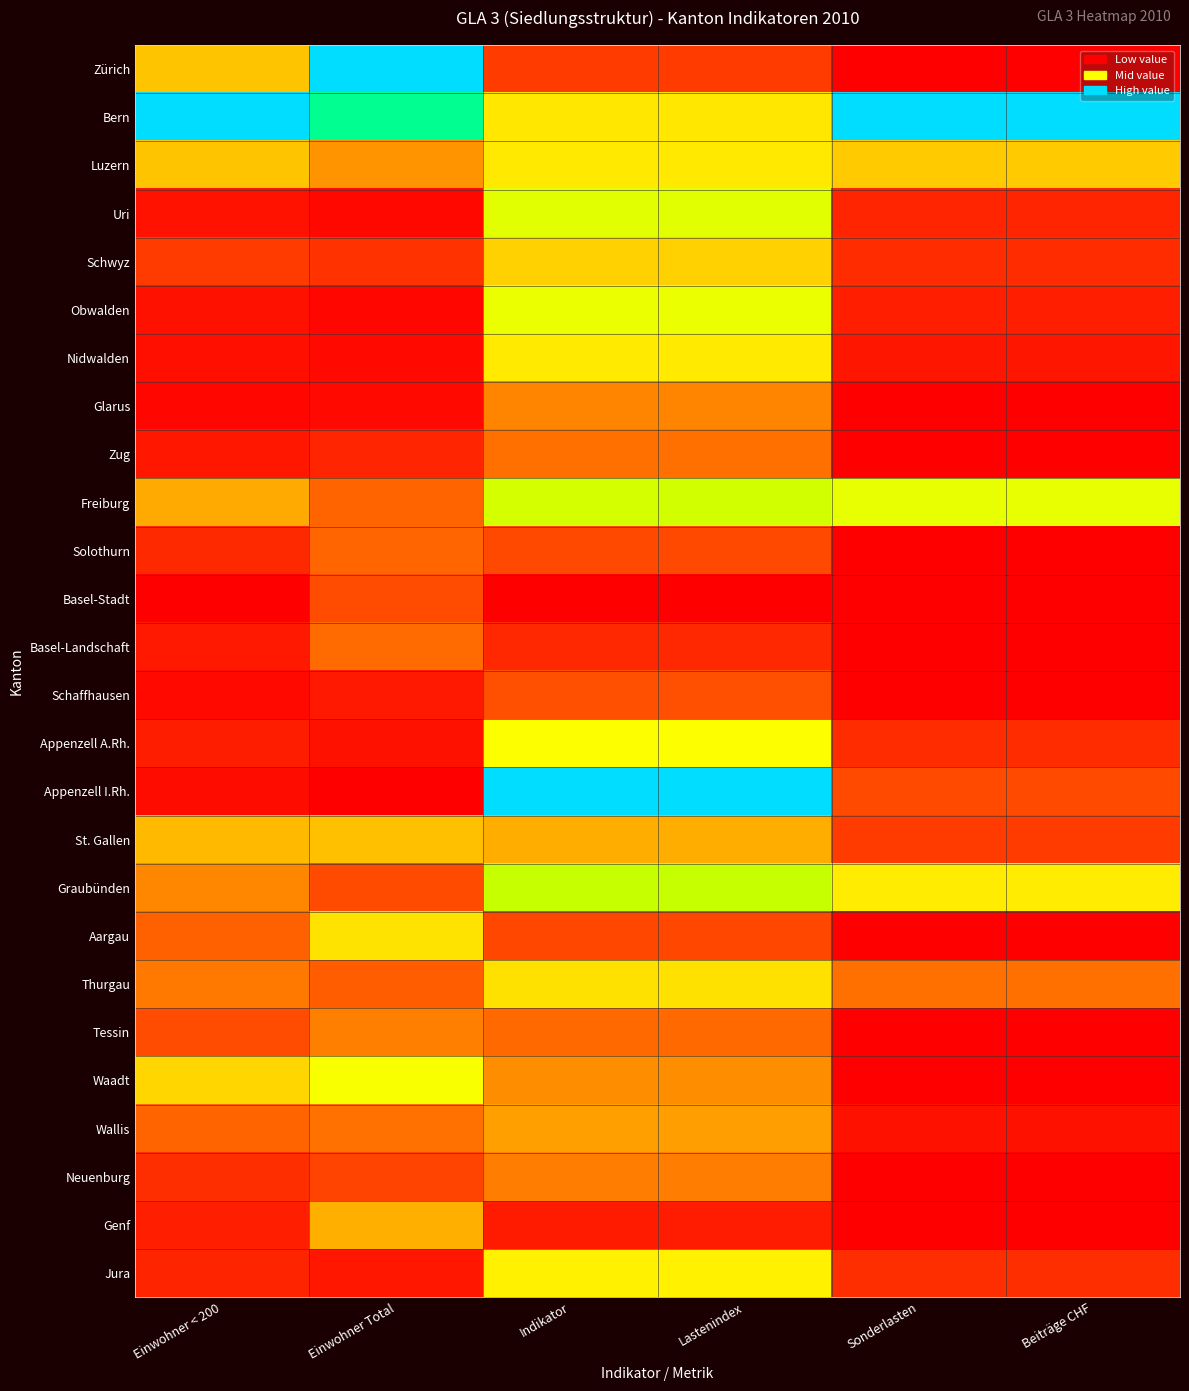

What is the spread (max minus min) of values at Sonderlasten?

1.0